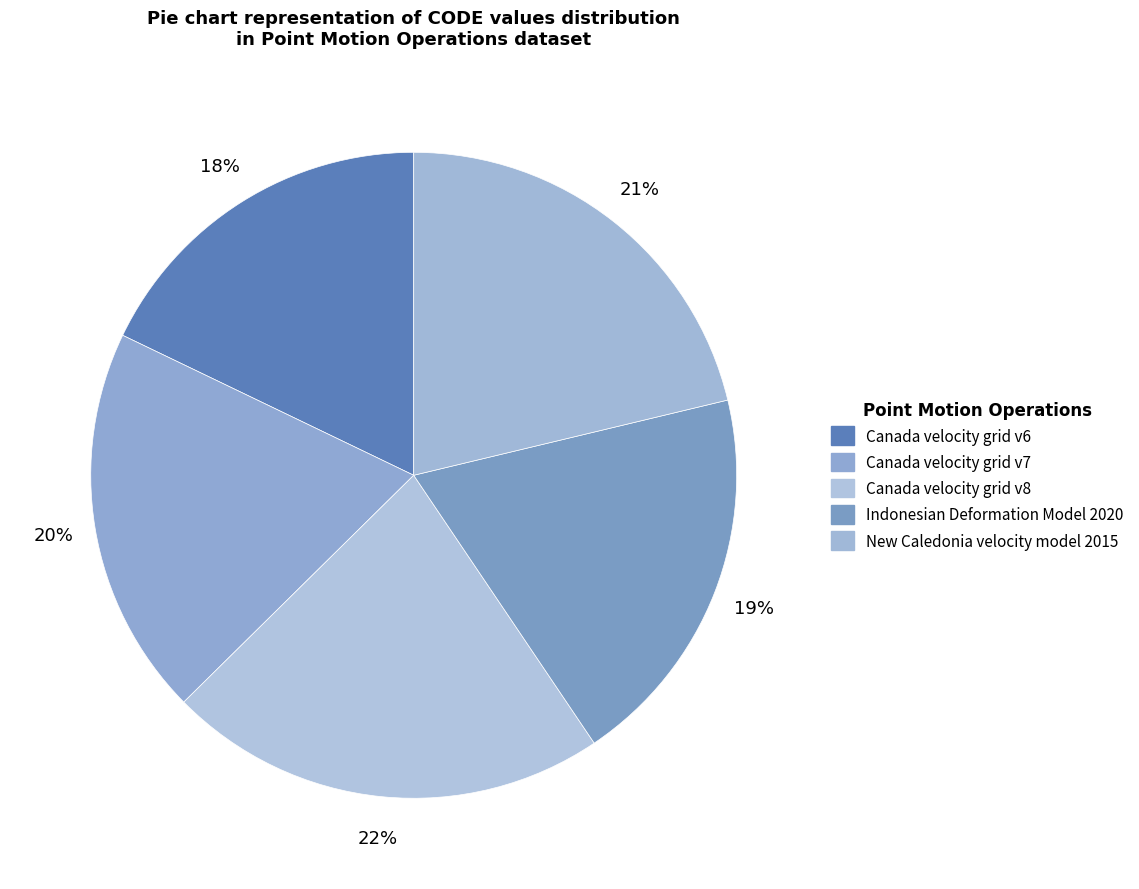

To the nearest percent, what is the difference between the Canada velocity grid v6 and Indonesian Deformation Model 2020 slice percentages?

1%